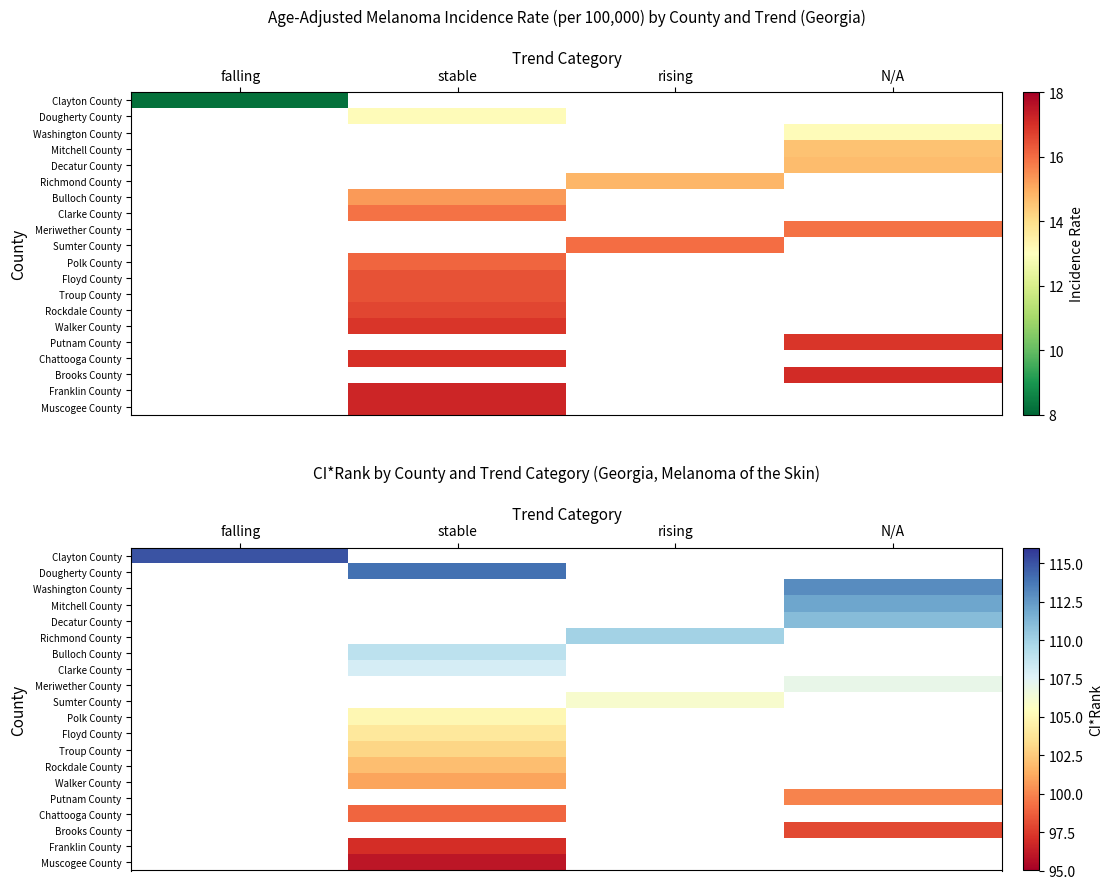

How many distinct data groups are displayed?

20